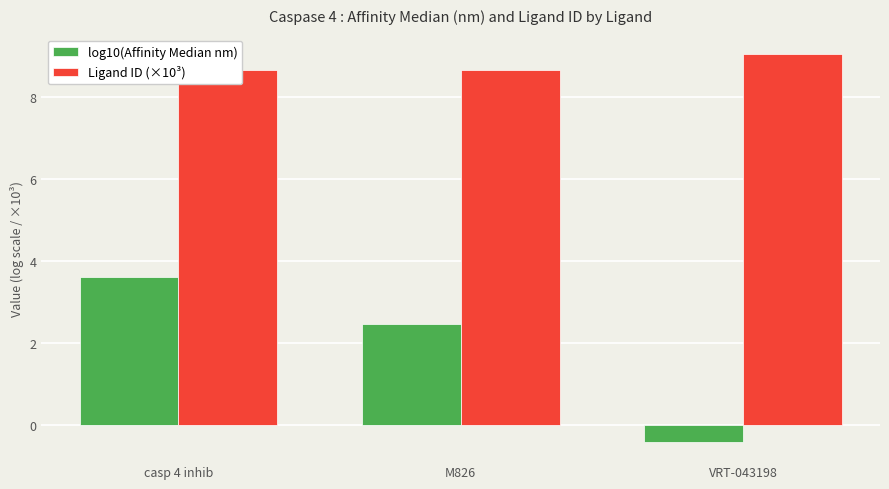

What is the sum of the Ligand ID (×10³) values at VRT-043198 and casp 4 inhib?

17.7